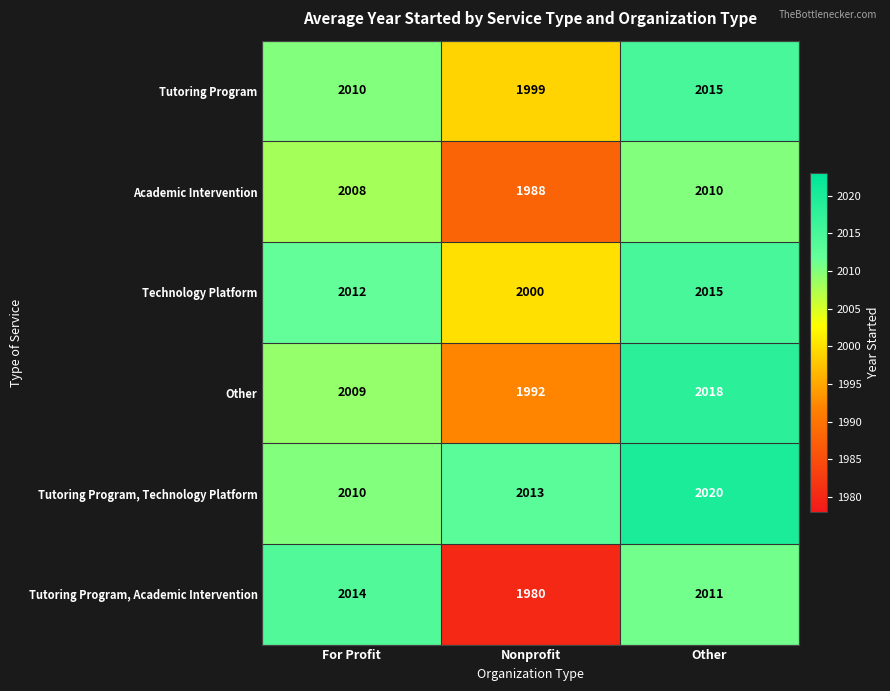

Count the number of data series in this chart.

6